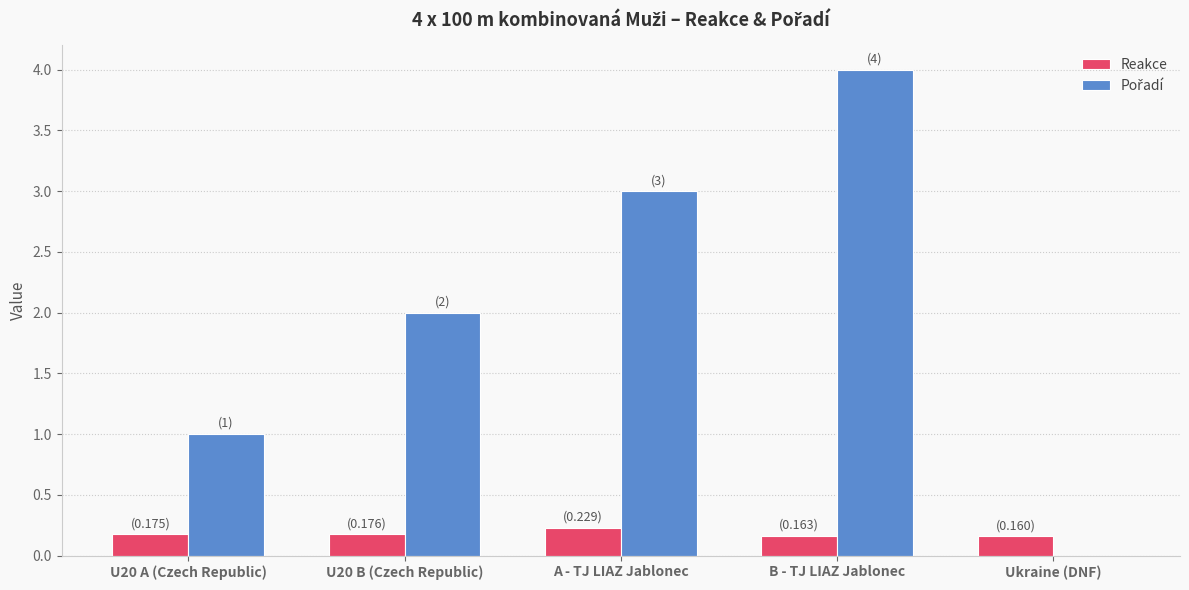

True or false: Reakce has a value of 0.2 at Ukraine (DNF).

True